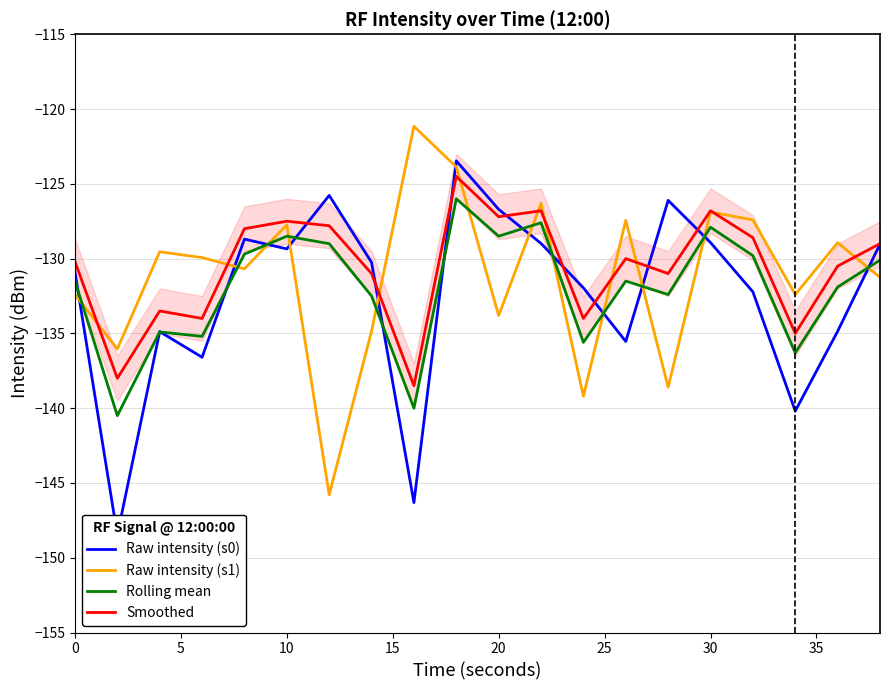

What is the smallest value displayed?

-148.5